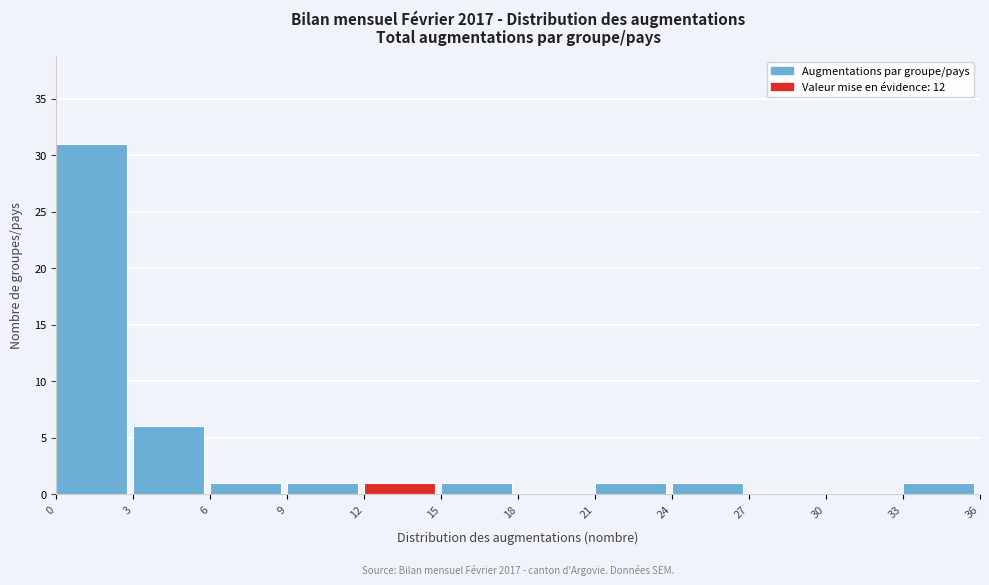

Over which range of the x-axis is the bar tallest?

0 to 3